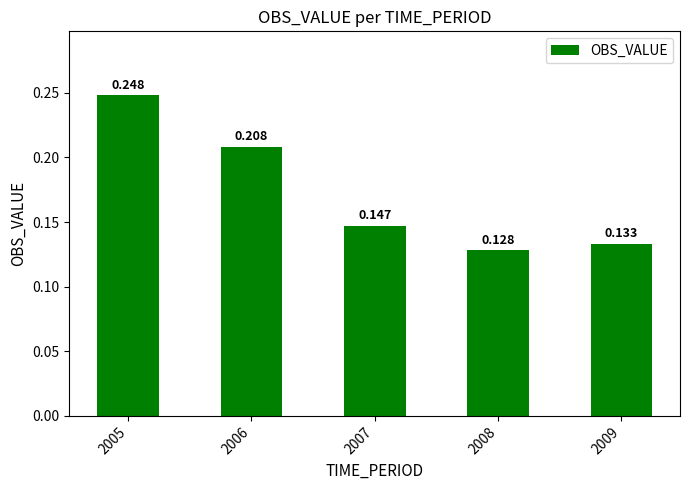

What is the sum of all values?

0.9